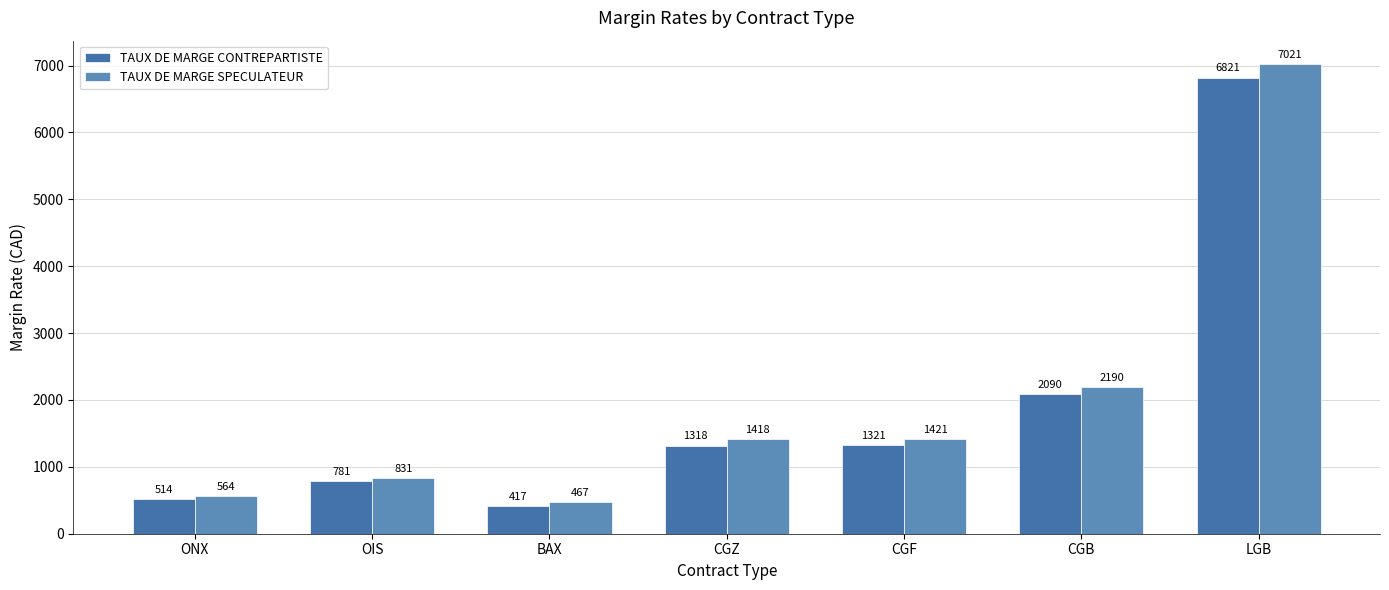

What are all the series names shown in the legend?

TAUX DE MARGE CONTREPARTISTE, TAUX DE MARGE SPECULATEUR